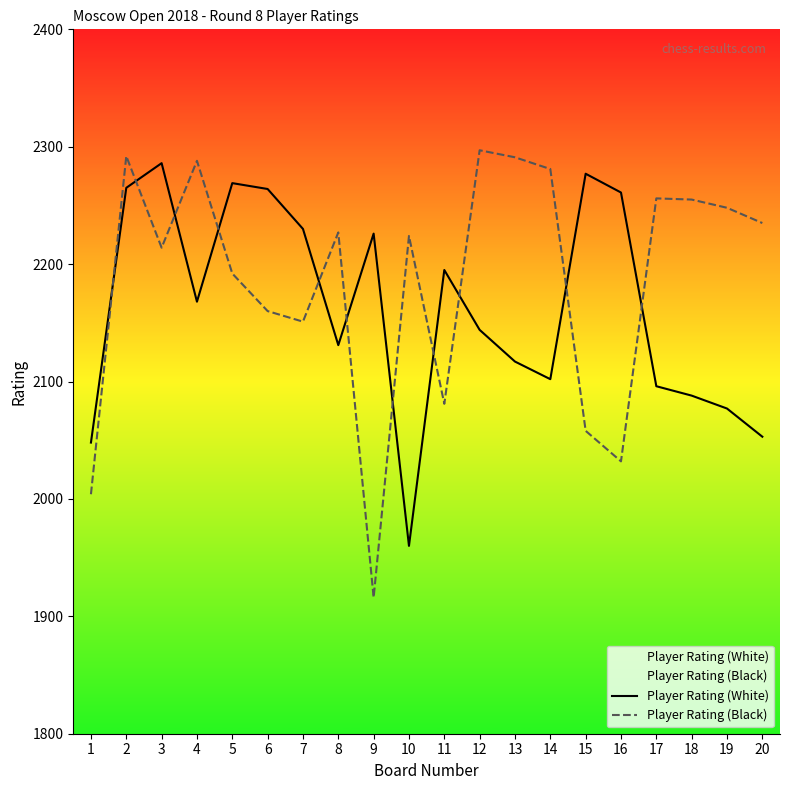

How many data points in Player Rating (Black) are less than 2227?

10